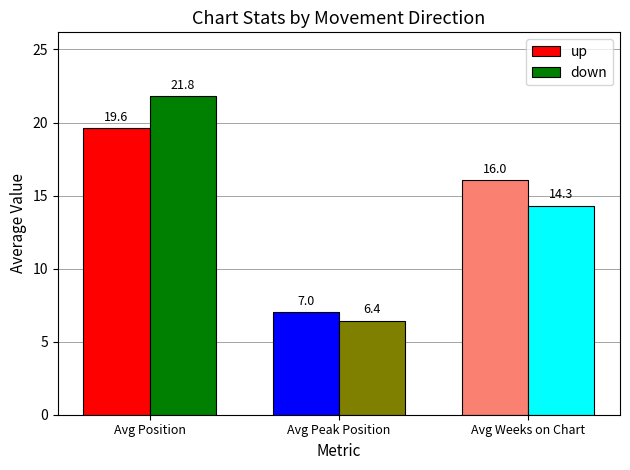

What is the greatest value displayed?

21.8